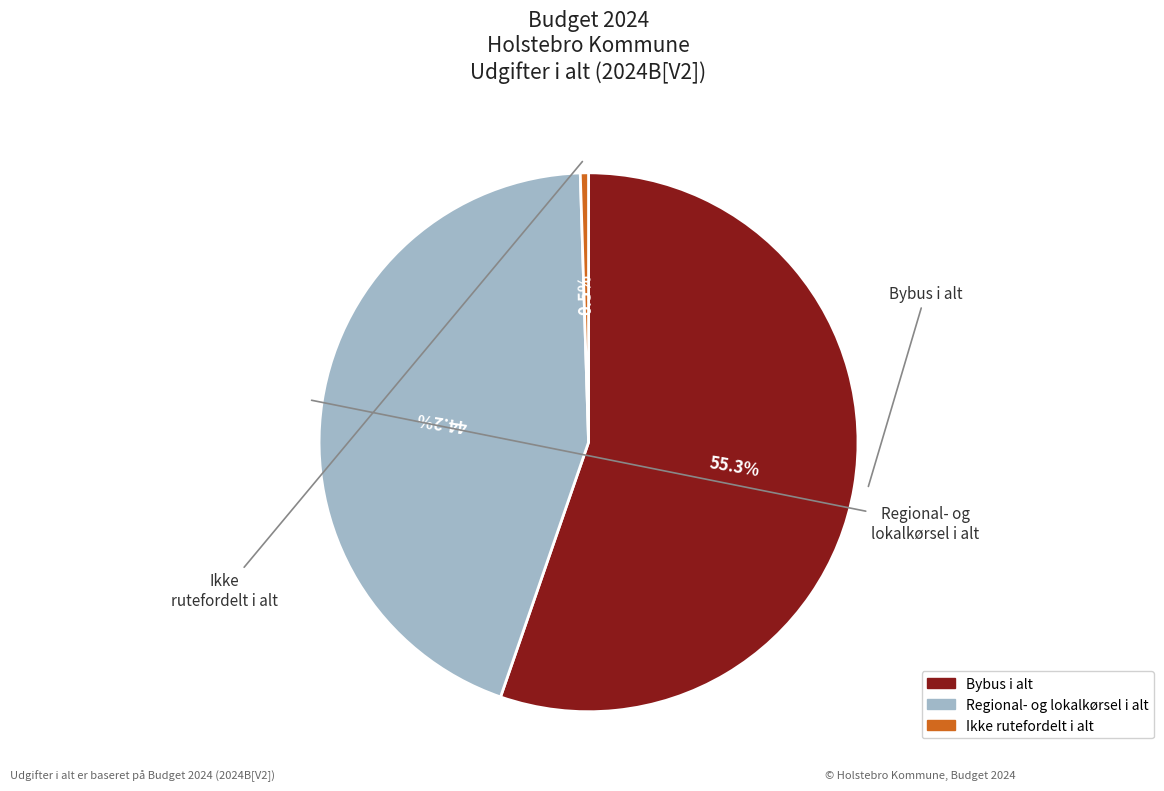

What is the total percentage of Ikke rutefordelt i alt and Regional- og lokalkørsel i alt?

44.7%